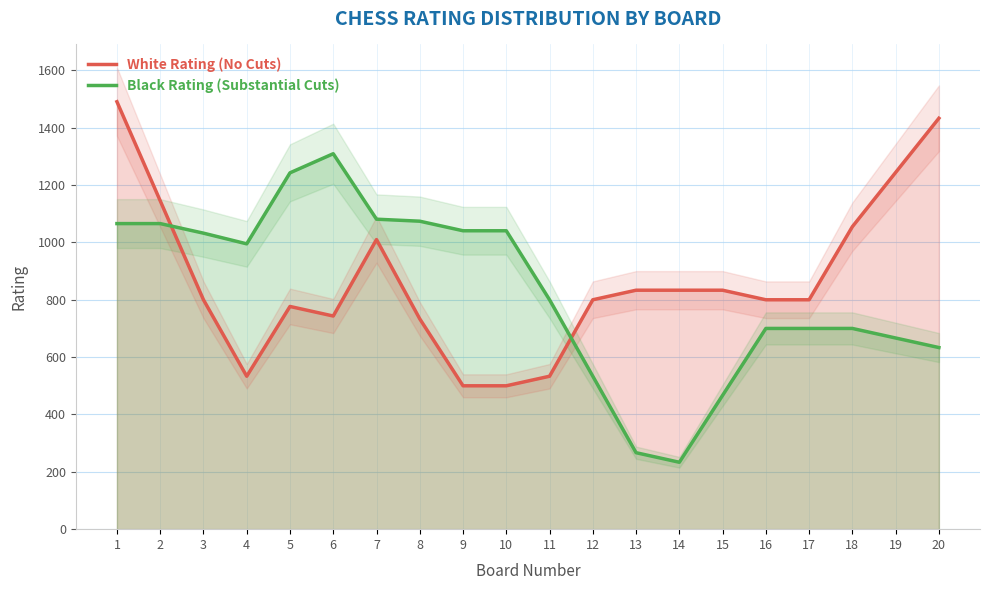

Where does the White Rating (No Cuts) series first go above 800?

1